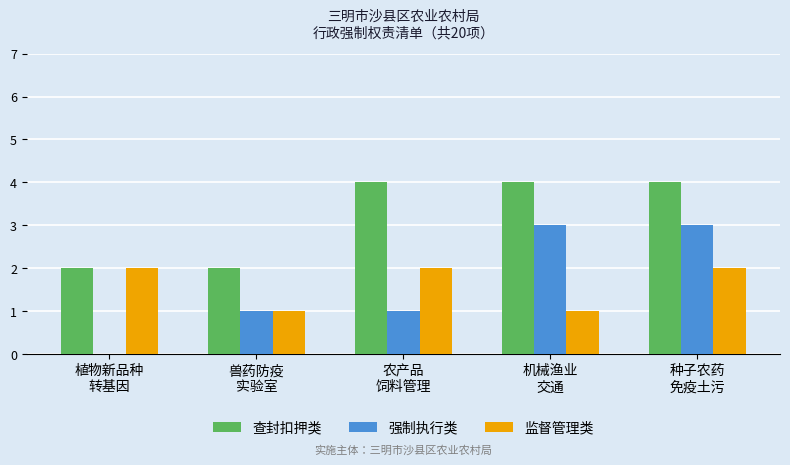

Reading left to right, list all the values displayed in this chart.

查封扣押类: 植物新品种
转基因=2	兽药防疫
实验室=2	农产品
饲料管理=4	机械渔业
交通=4	种子农药
免疫土污=4
强制执行类: 植物新品种
转基因=0	兽药防疫
实验室=1	农产品
饲料管理=1	机械渔业
交通=3	种子农药
免疫土污=3
监督管理类: 植物新品种
转基因=2	兽药防疫
实验室=1	农产品
饲料管理=2	机械渔业
交通=1	种子农药
免疫土污=2